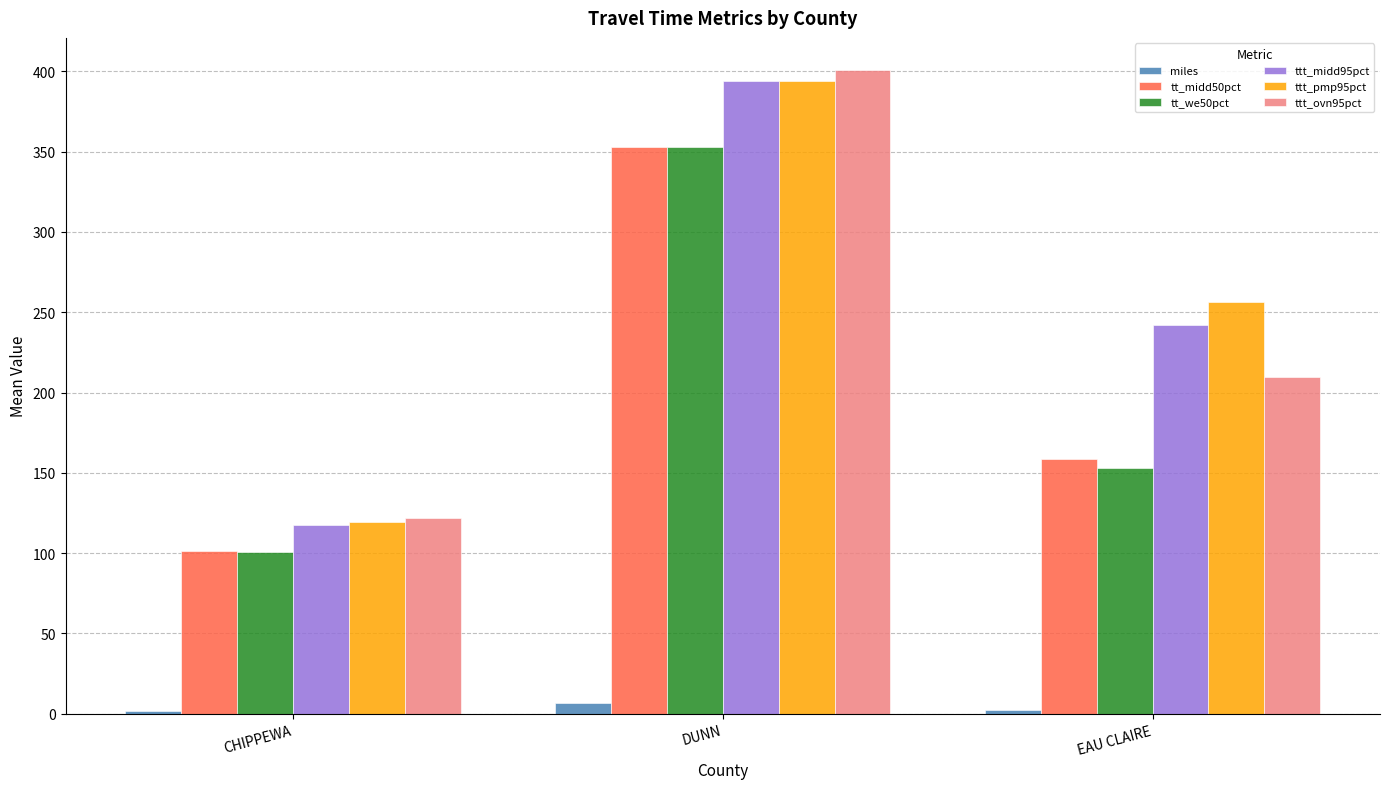

Does the chart contain stacked bars?

No